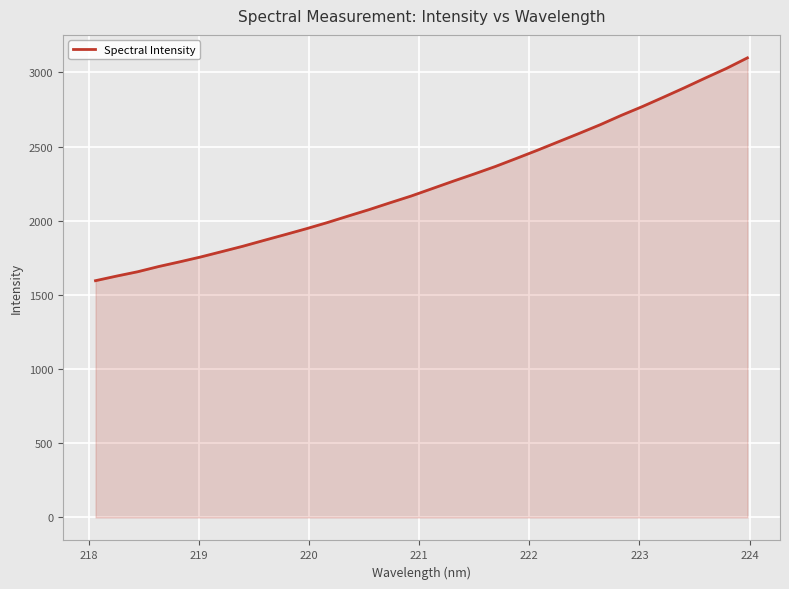

What is the smallest value displayed?

1596.1